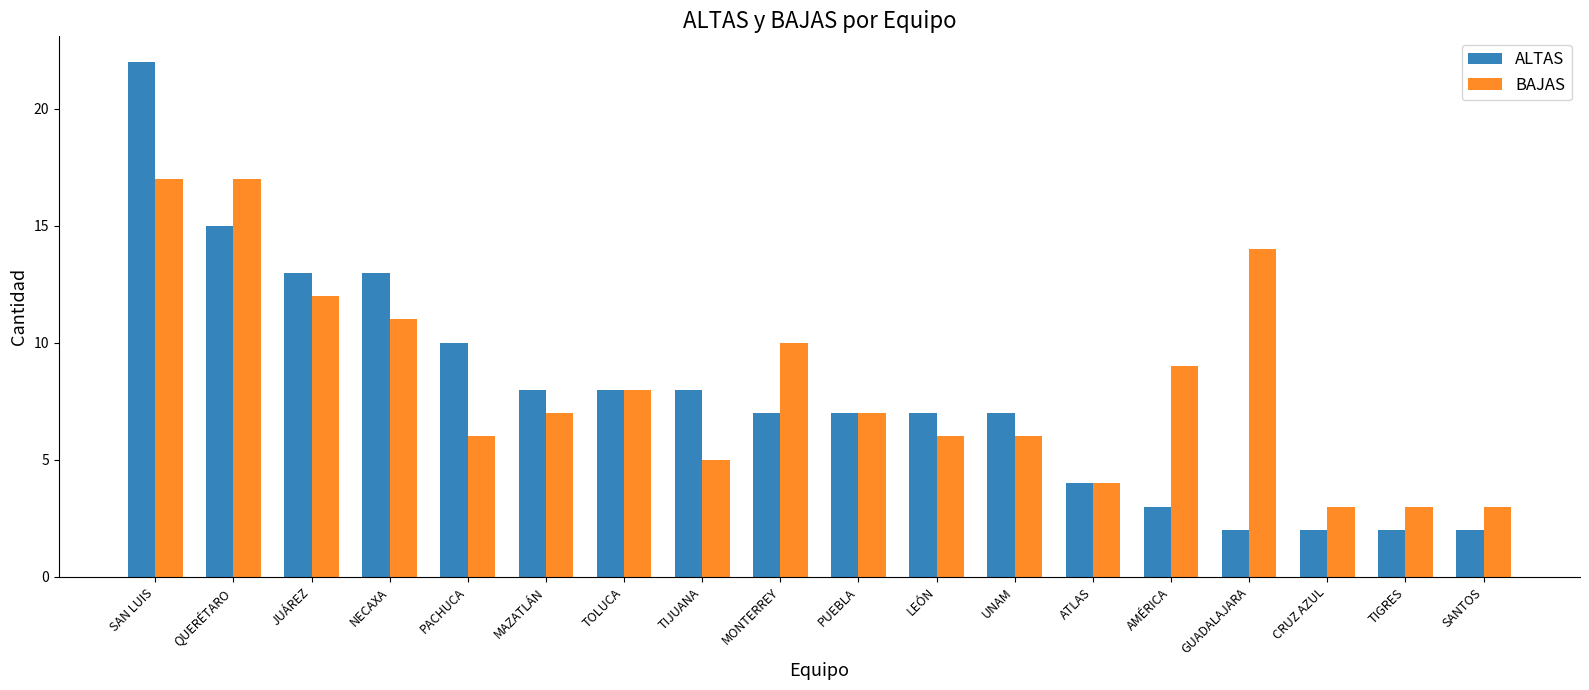

What are all the series names shown in the legend?

ALTAS, BAJAS